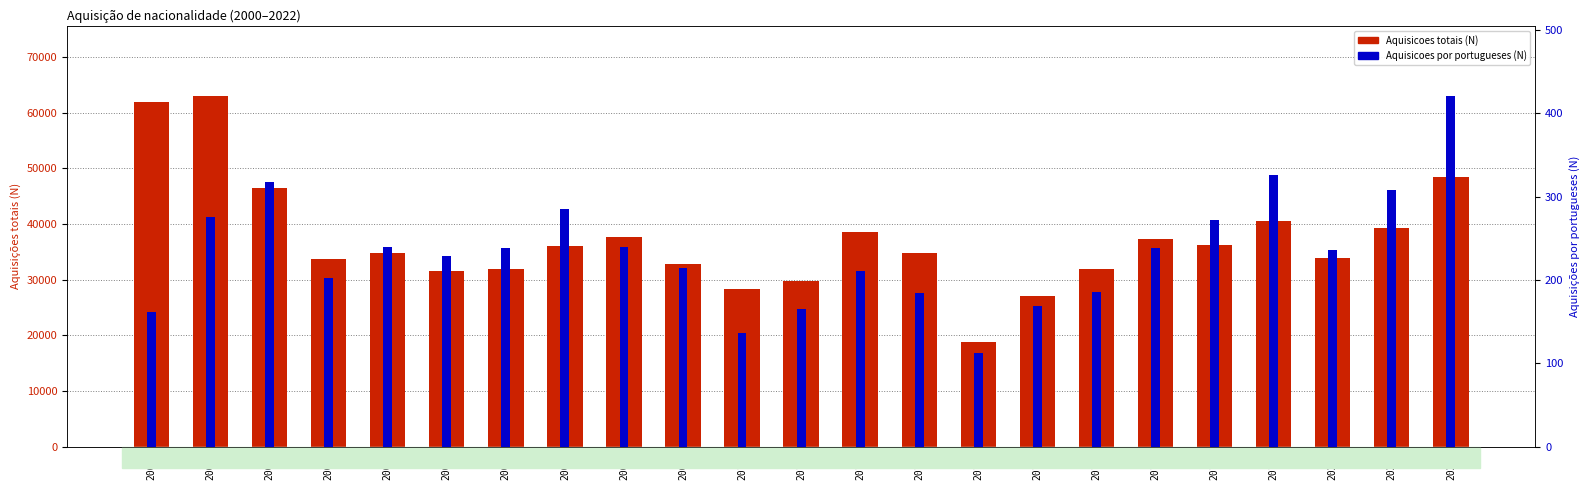

Which has a higher value, 2019 or 2013?

2019